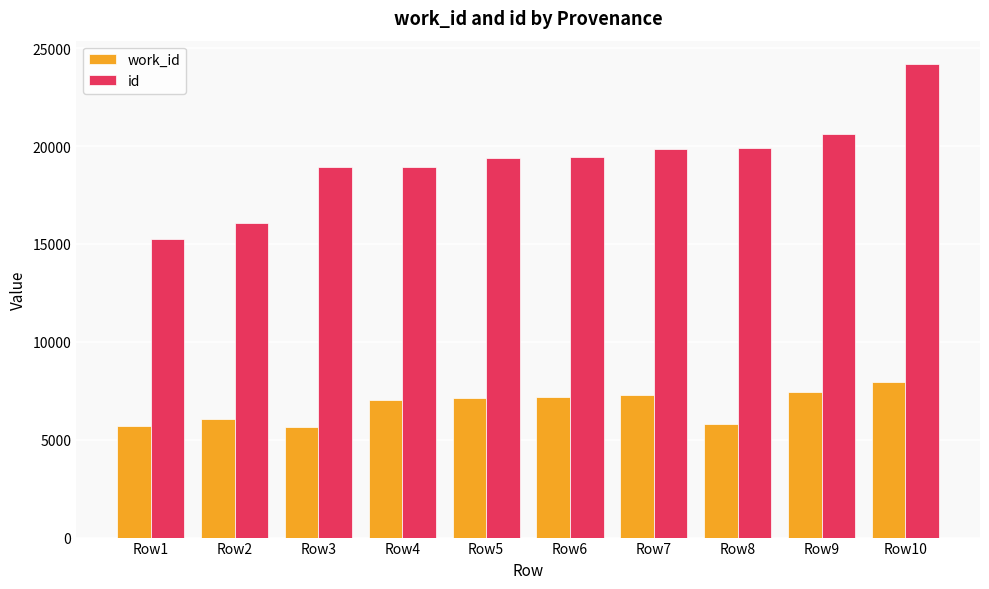

How many data points in id are less than 19440?

5